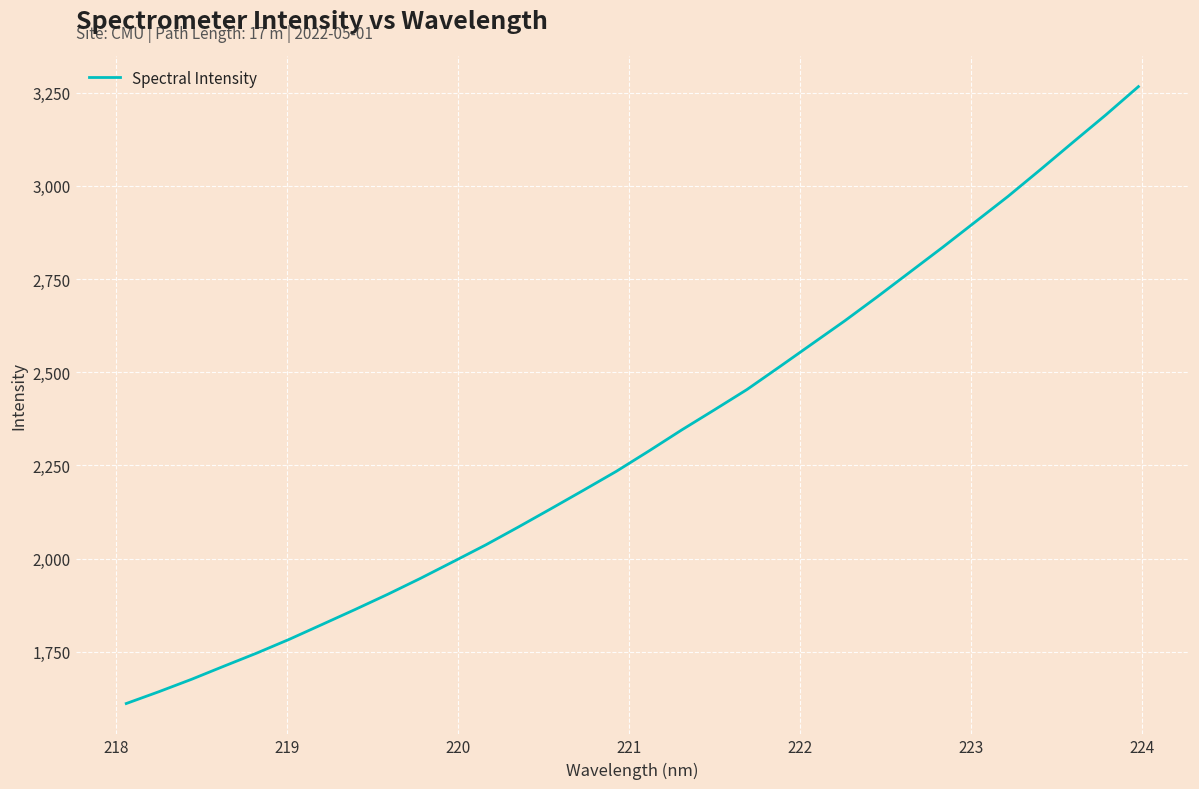

What is the smallest value displayed?

1610.8